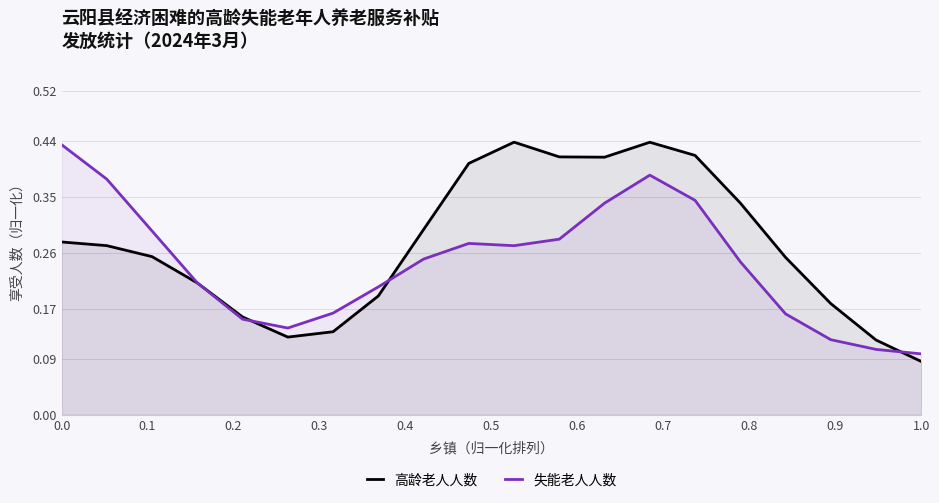

Rank the series by their average value, from lowest to highest.

失能老人人数, 高龄老人人数